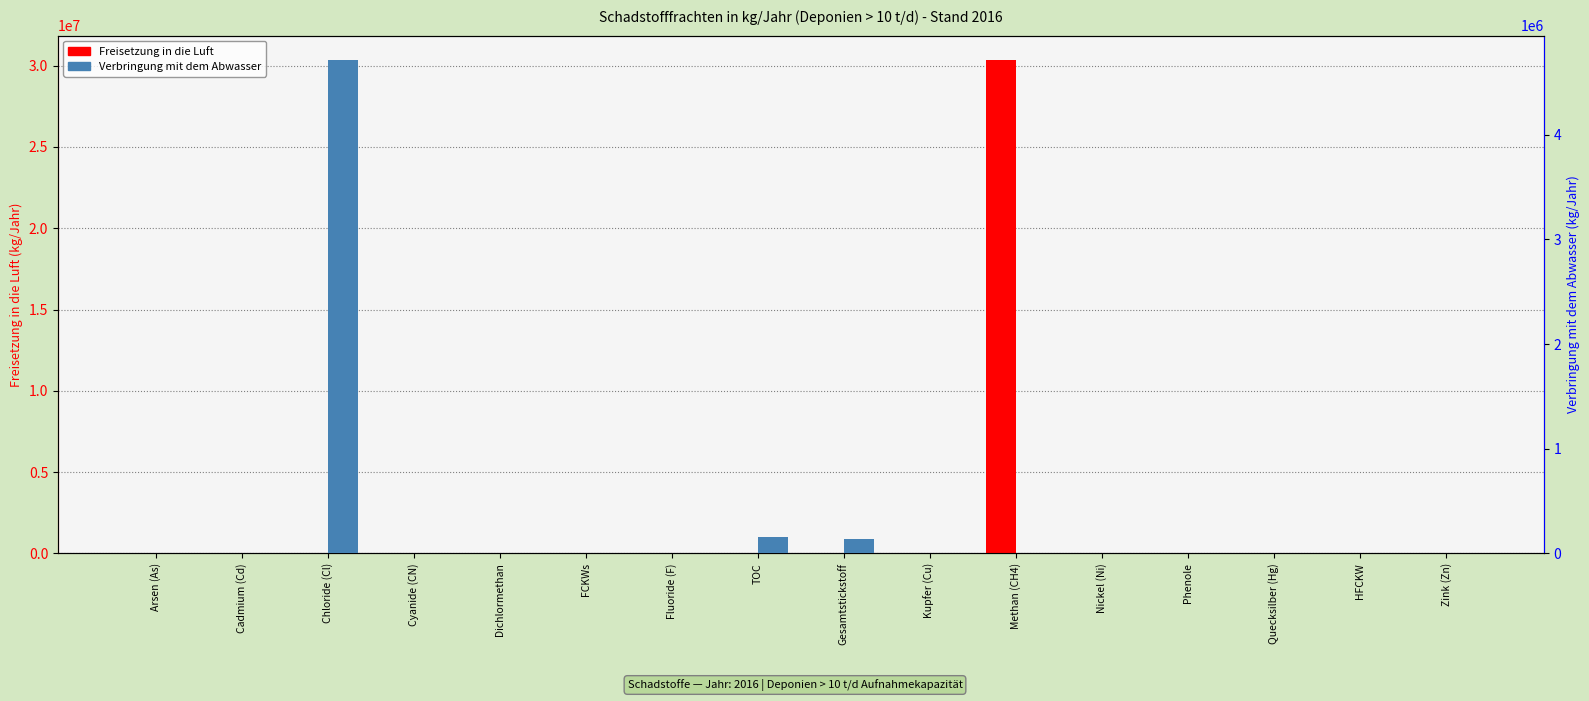

What is the label of the 1st bar from the right?

Zink (Zn)